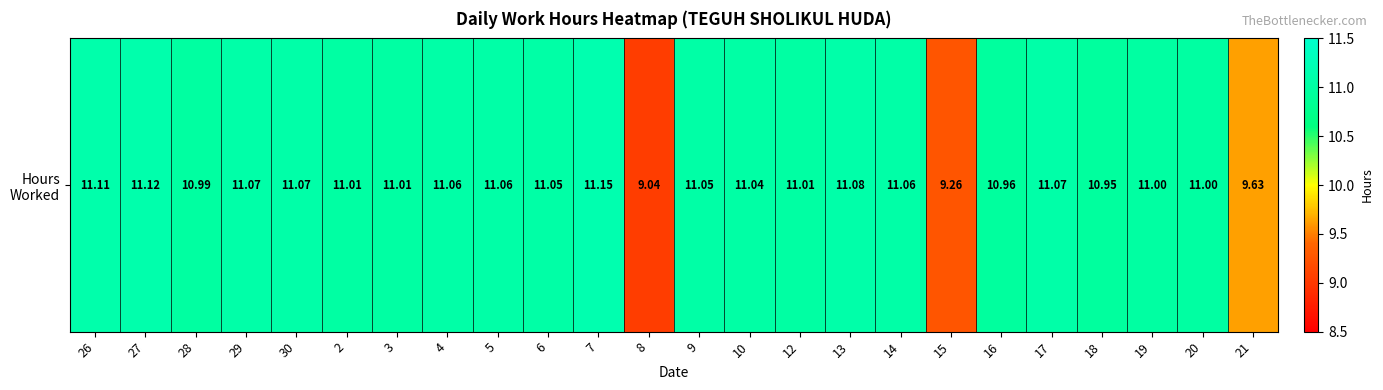

Which category has the lowest value across all series?

8